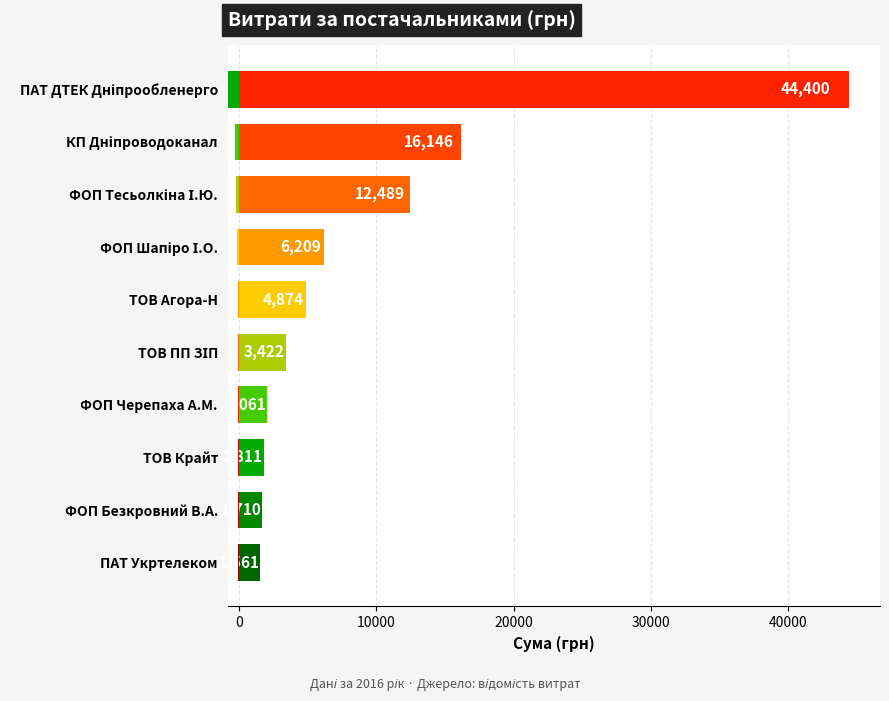

What is the minimum value shown in the chart?

1561.0